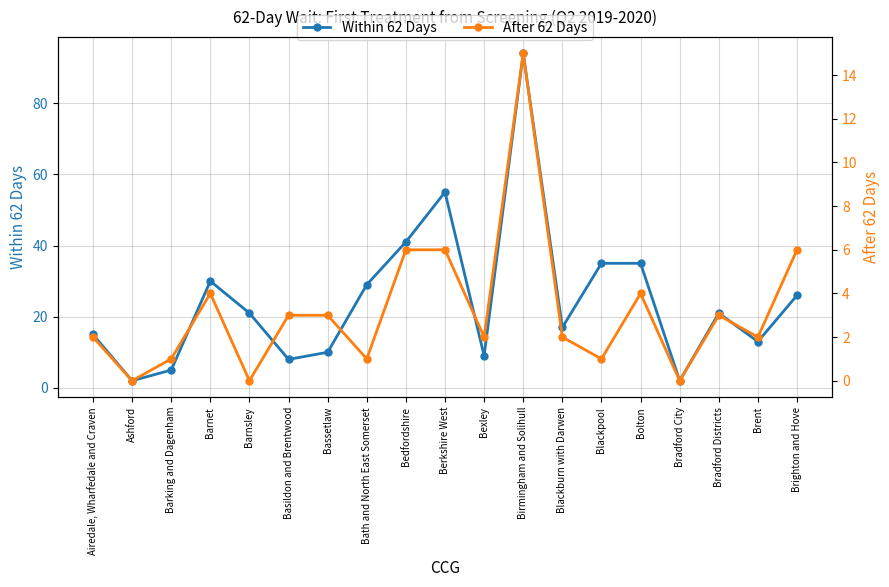

What is the value of the Within 62 Days point at the 15th from the left?

35